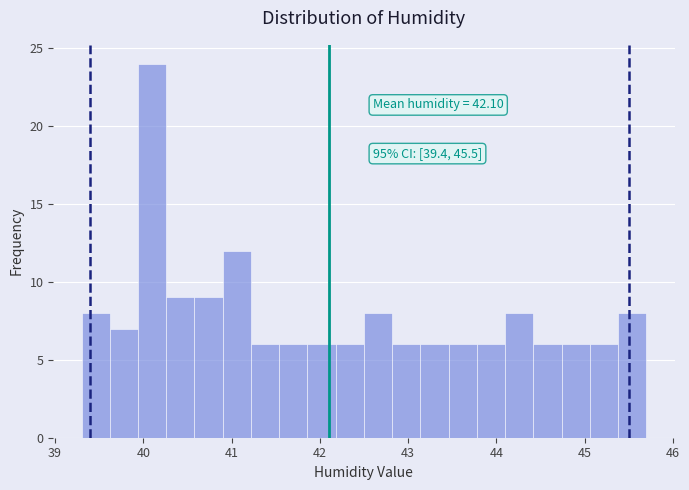

Around what value on the x-axis is the tallest bar? Give the approximate position of its centre, as read against the axis.

40.1